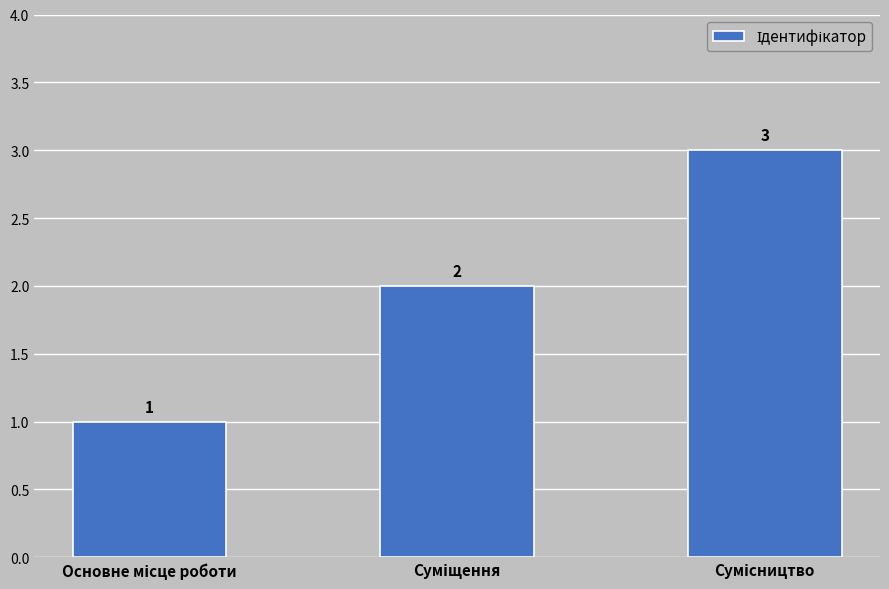

What is the greatest value displayed?

3